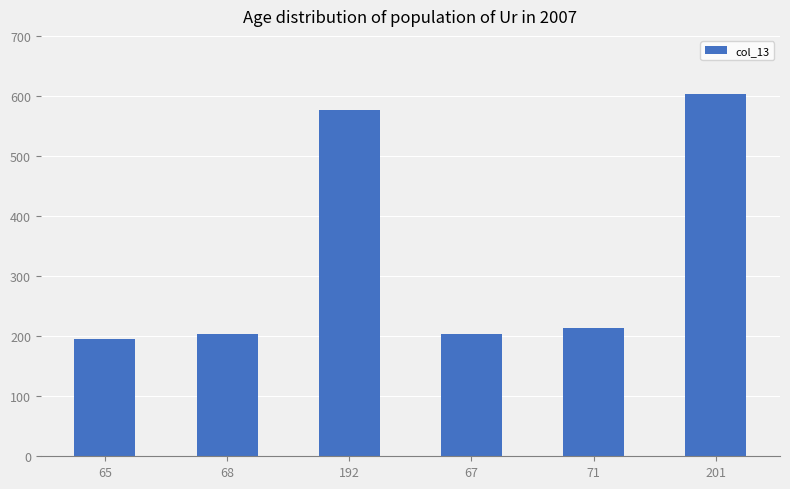

Approximately how many times larger is the value at 192 compared to 201?

1.0